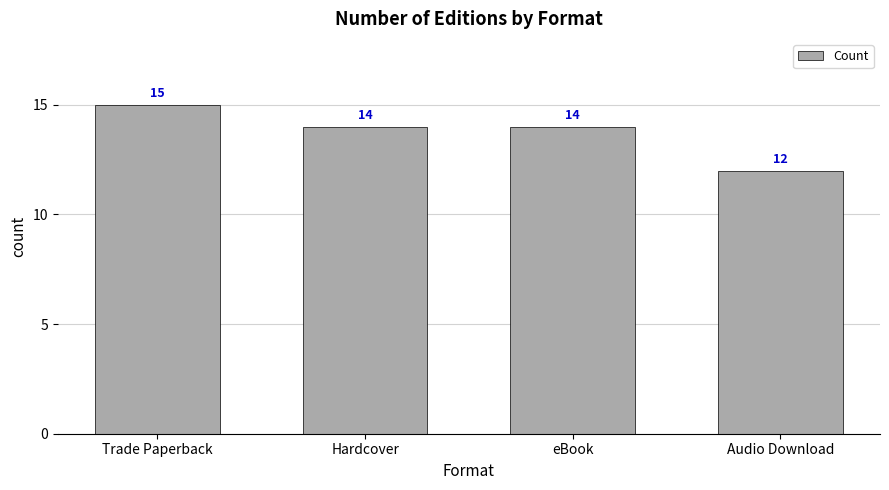

What is the difference between the second highest and minimum values?

2